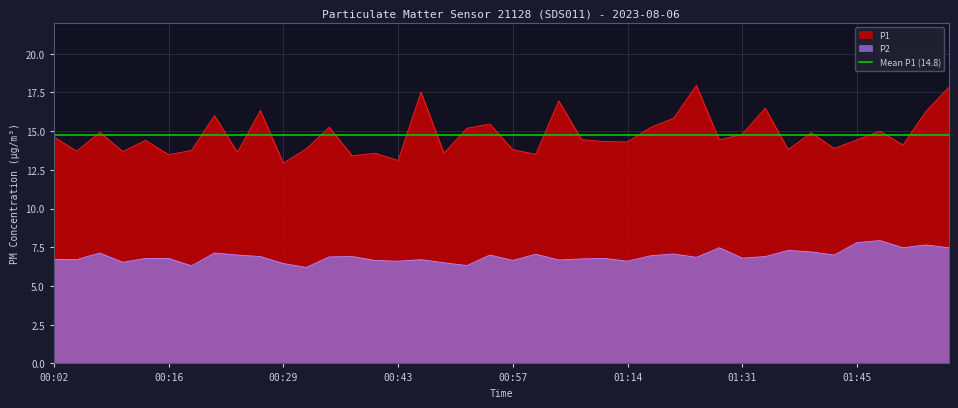

True or false: P1 and P2 intersect in this chart.

False